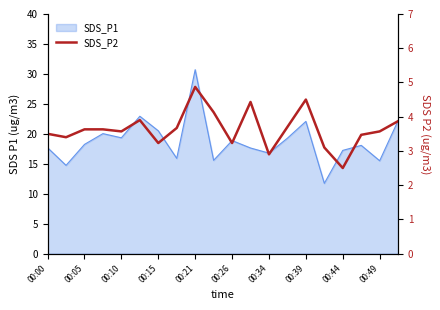

What is the sum of all values?

72.8